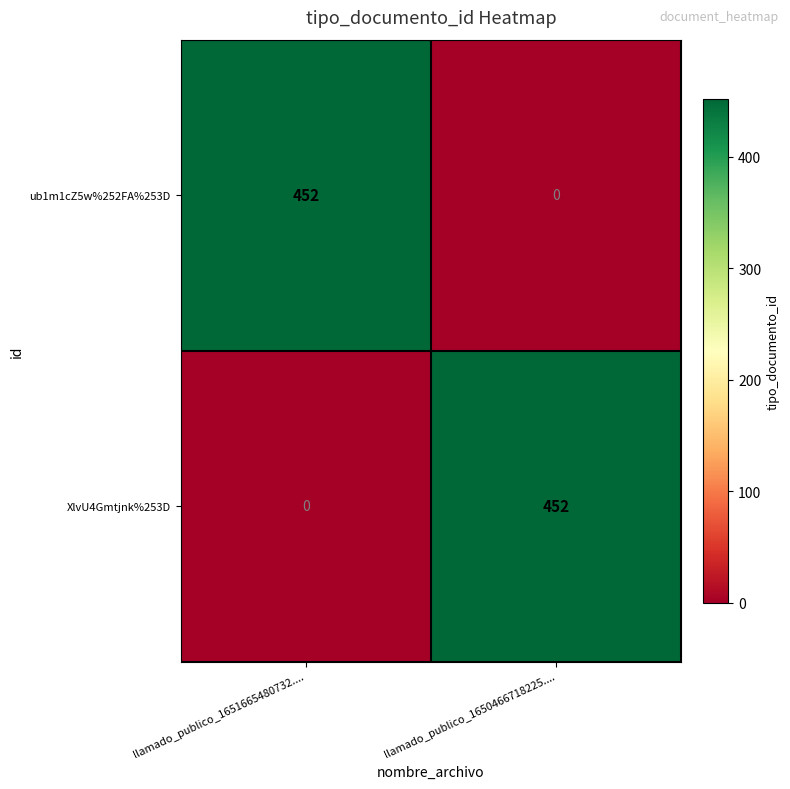

Where is XlvU4Gmtjnk%253D nearest to the value 226?

llamado_publico_1651665480732....